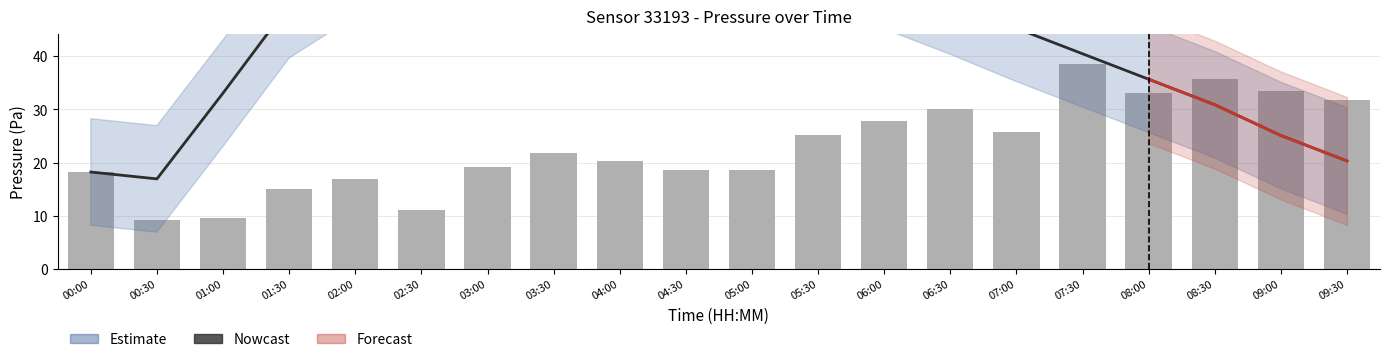

Reading right to left, list all the values displayed in this chart.

31.8	33.4	35.8	33.1	38.5	25.8	30.1	27.9	25.2	18.7	18.7	20.3	21.9	19.2	11.1	17.0	15.1	9.7	9.3	18.3